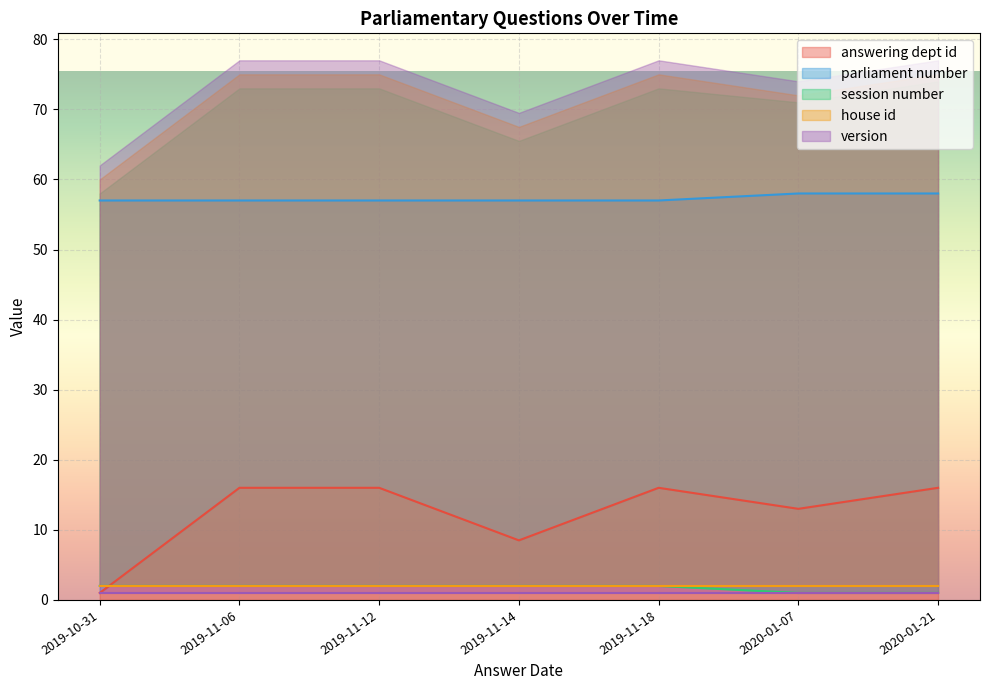

The answering dept id series shows 16.0 at 2019-11-18. True or false?

True